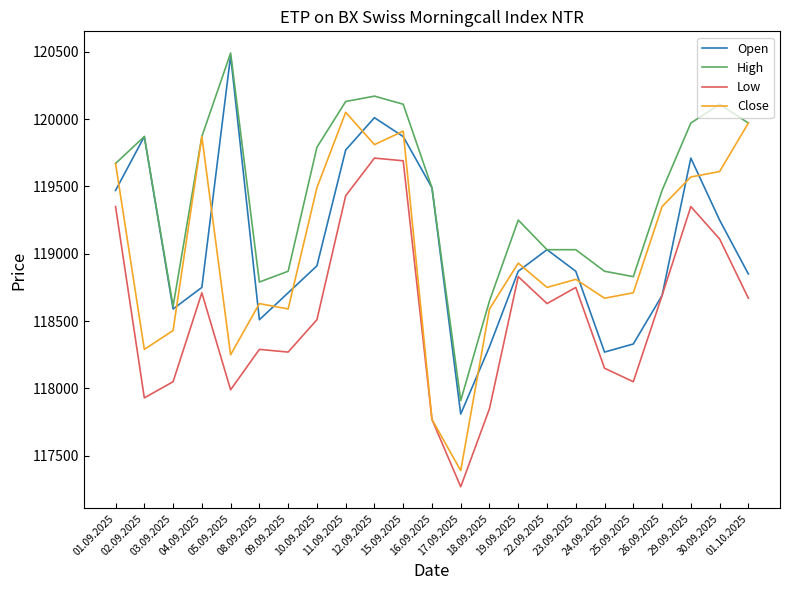

What is the maximum value for Open?

120470